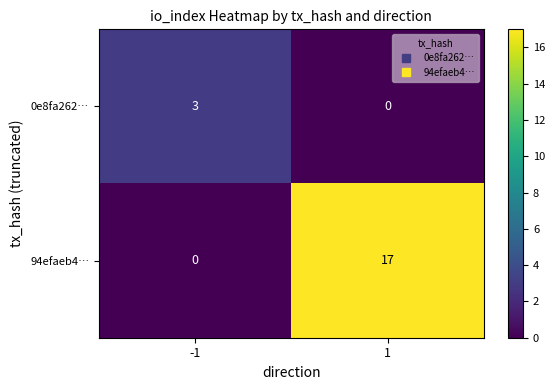

What is the difference between the highest and lowest values at -1?

3